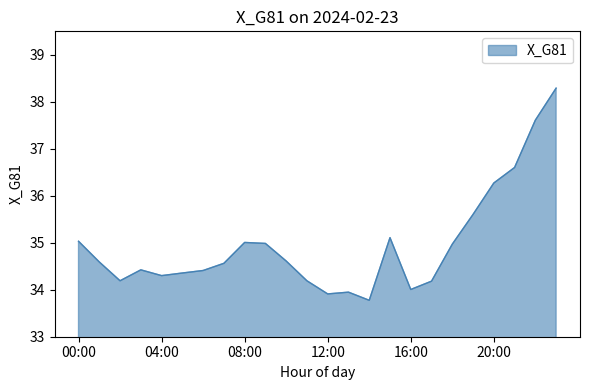

What is the smallest value displayed?

33.8